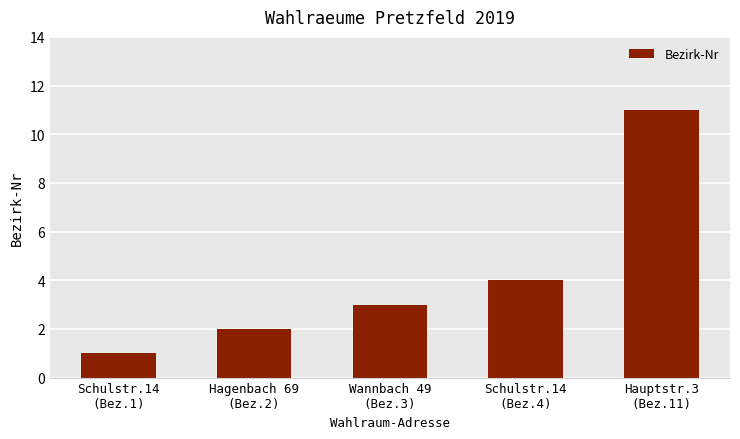

How many categories are shown in the chart?

5